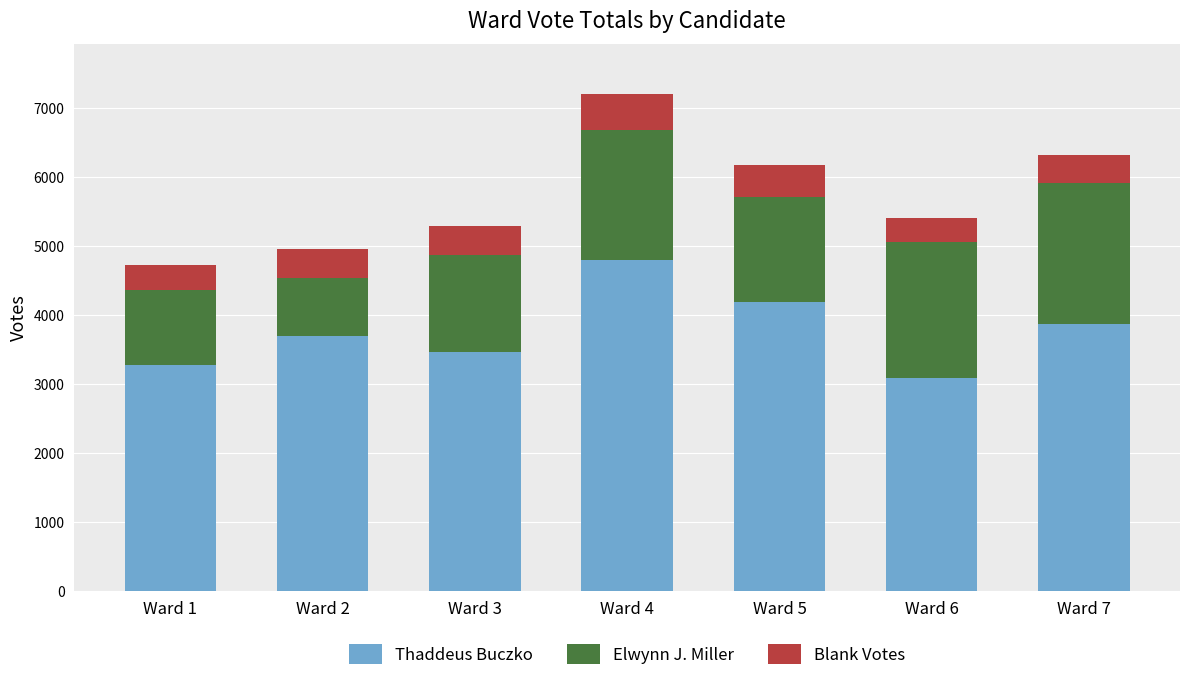

At which category is the sum across all series the highest?

Ward 4